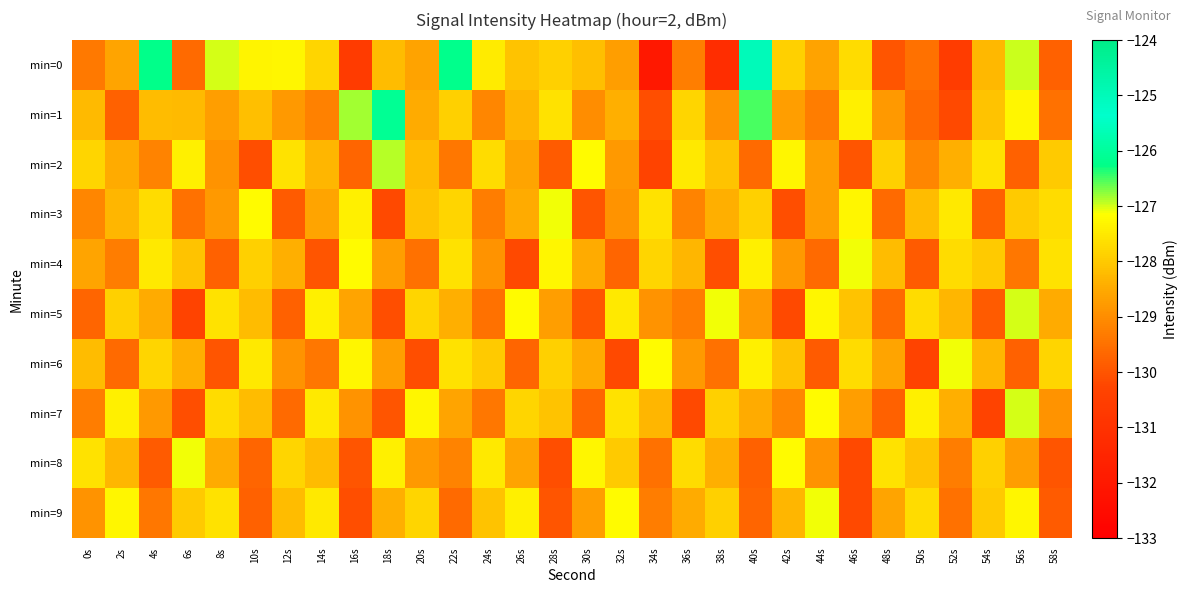

Count the number of data series in this chart.

10